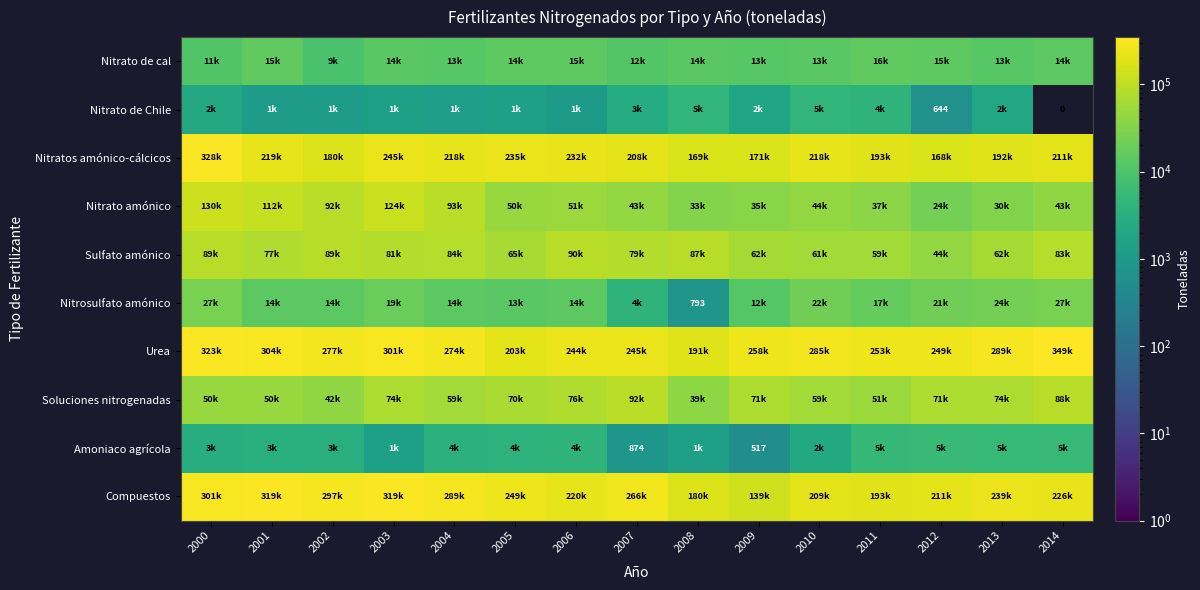

At which category does the chart reach its minimum across all series?

2014